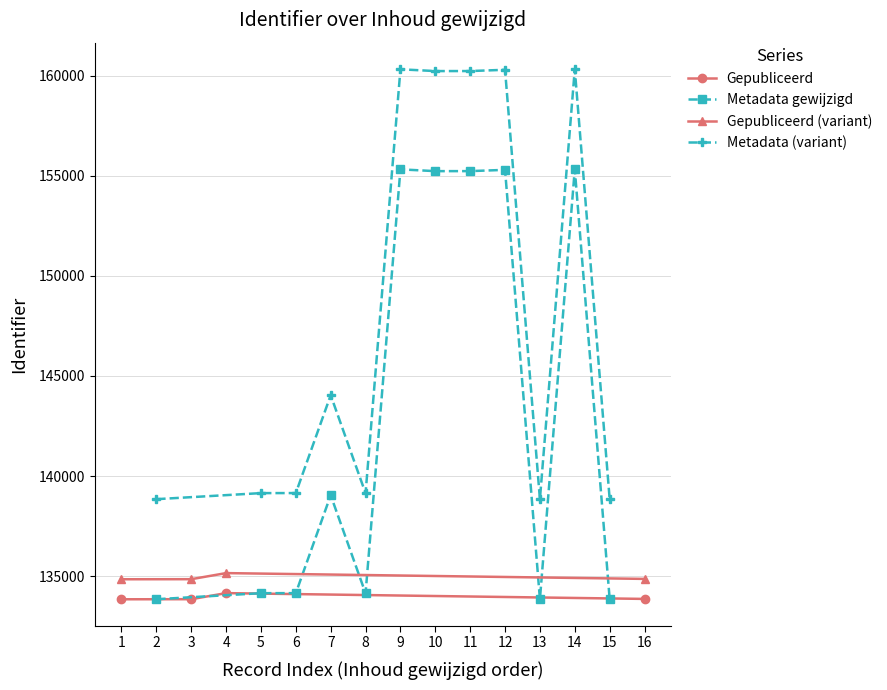

Is the value of Metadata gewijzigd at 2017-12-12
13:49 greater than the value of Gepubliceerd at 2017-01-18
08:16?

No